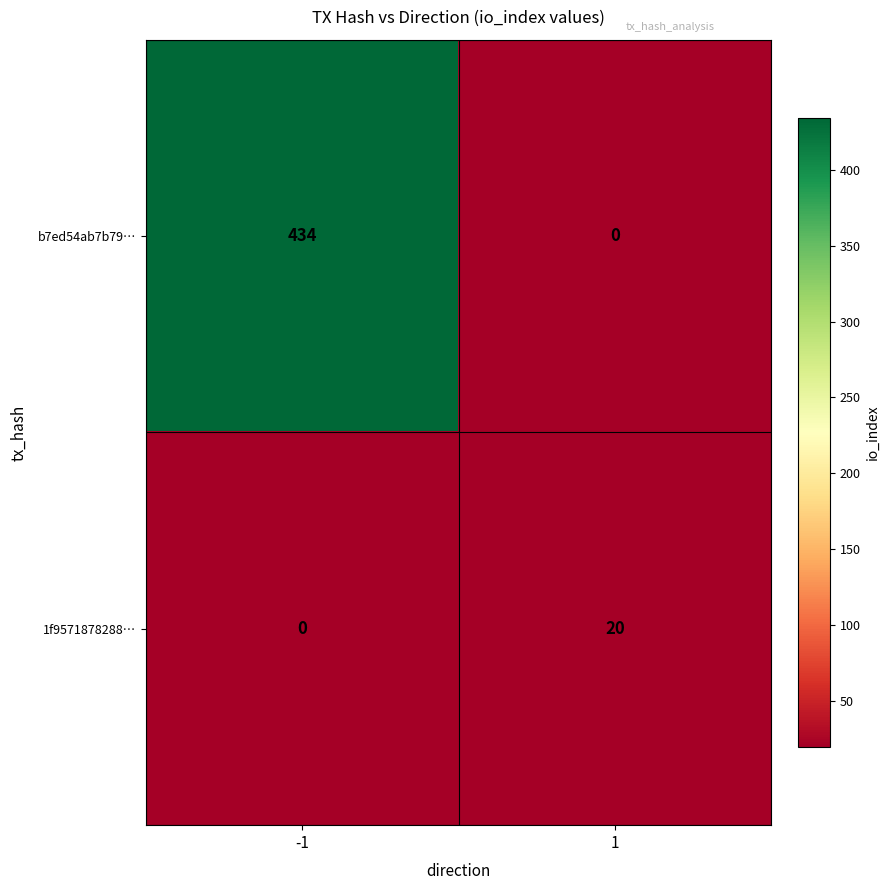

What is the difference between the 1f9571878288… values at -1 and 1?

20